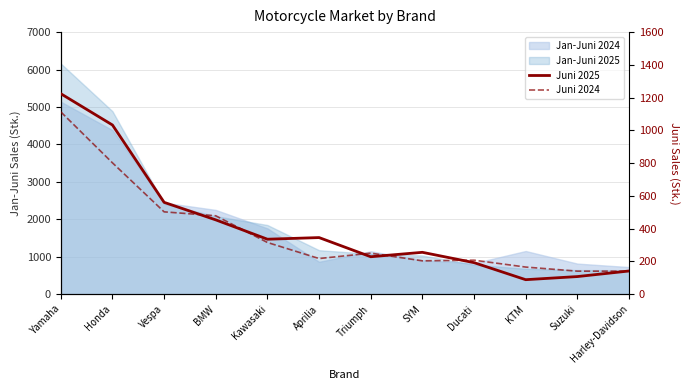

What is the label of the 1st point from the left?

Yamaha